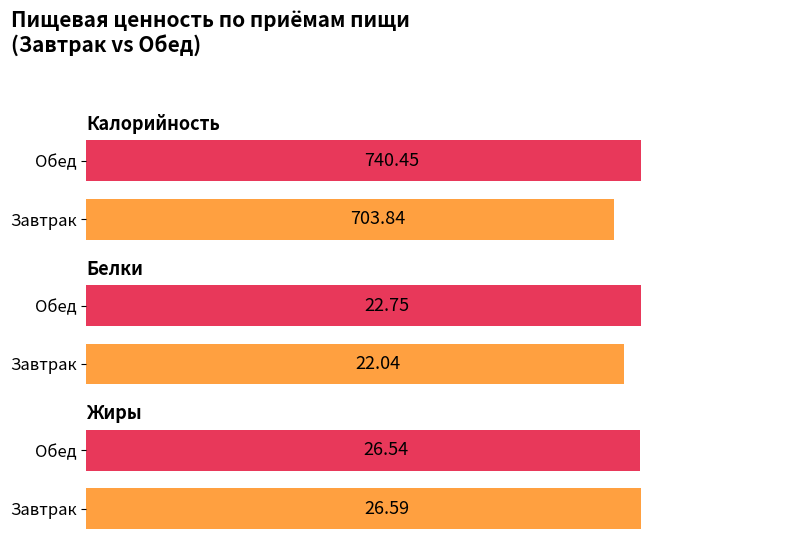

Which category has the lowest value in the Белки series?

Завтрак